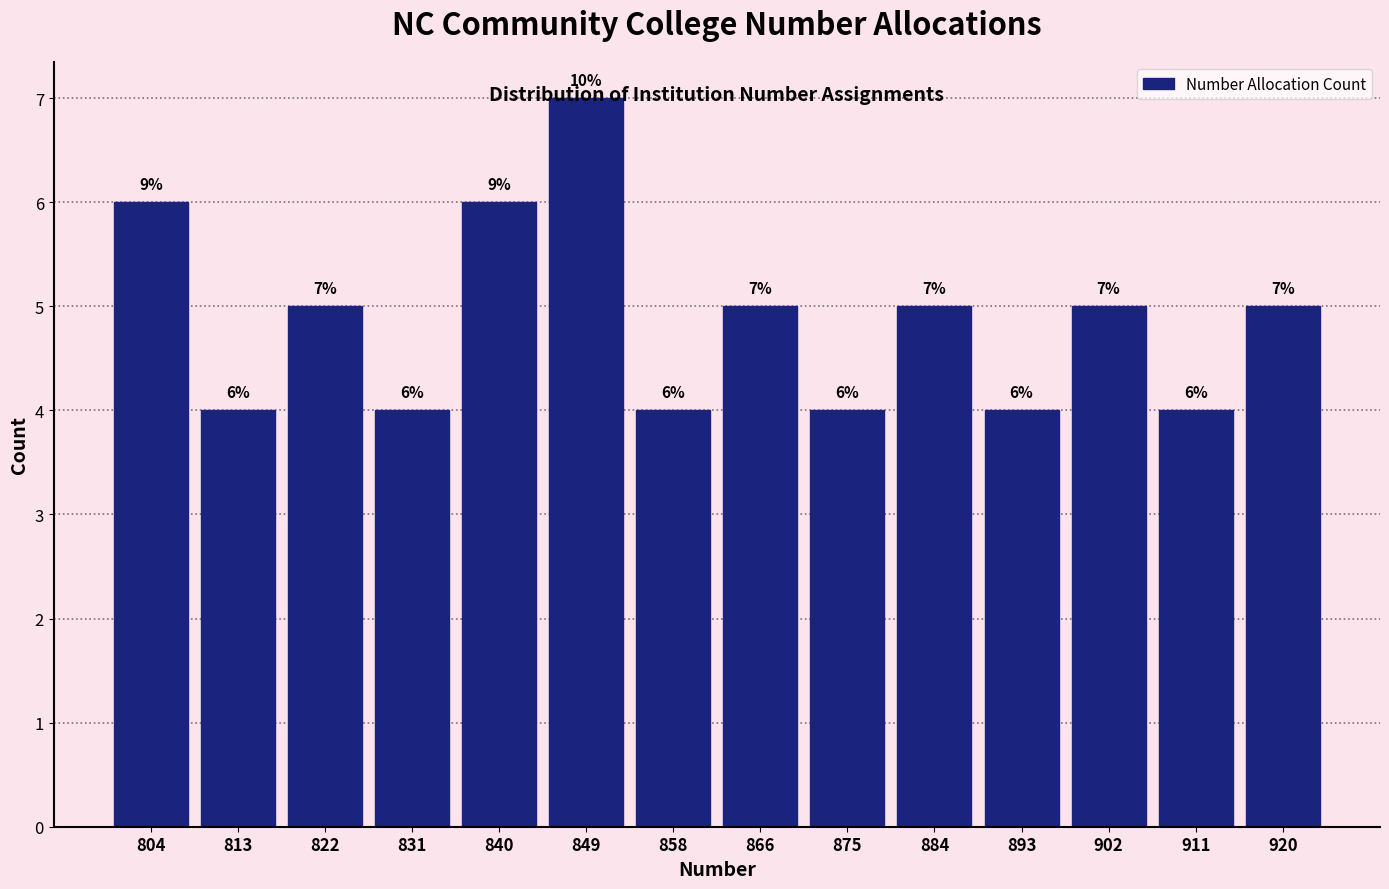

Which range on the x-axis has the tallest bar?

844 to 853